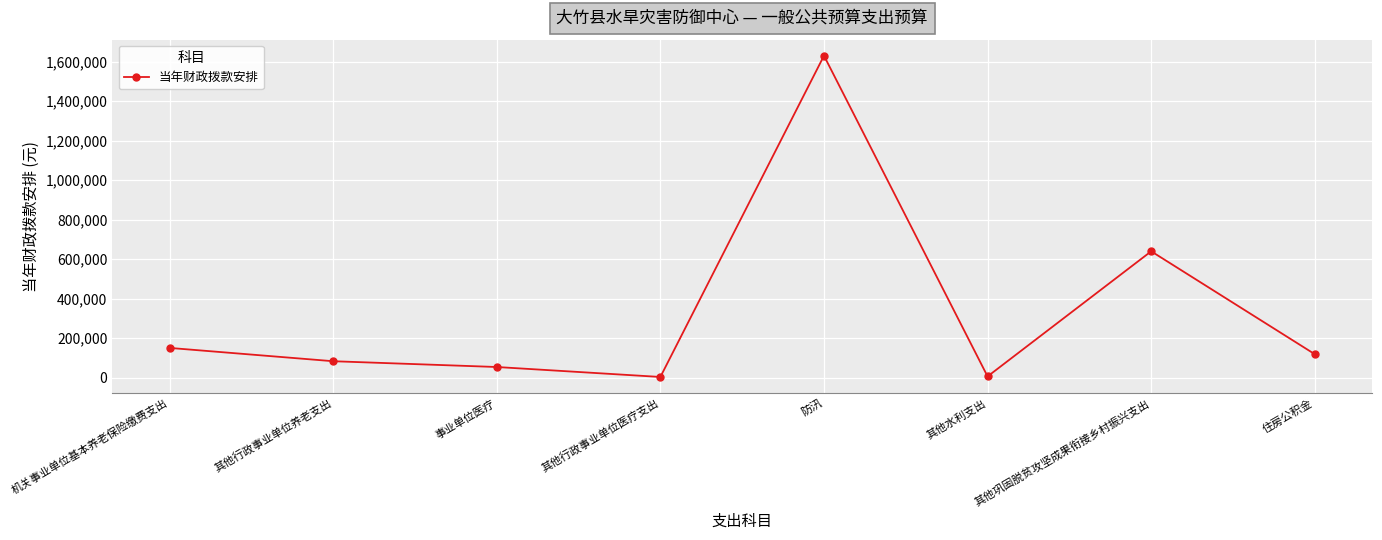

At which label is the value closest to 816940?

其他巩固脱贫攻坚成果衔接乡村振兴支出